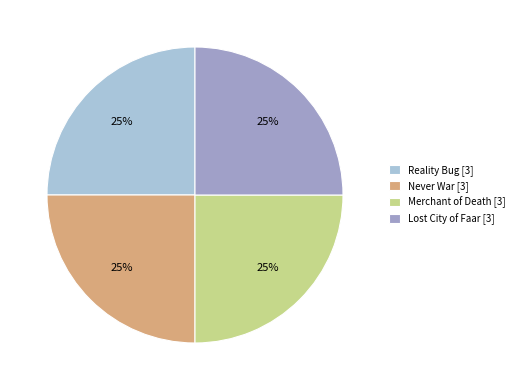

Does Reality Bug [3] account for over 50% of the chart?

No